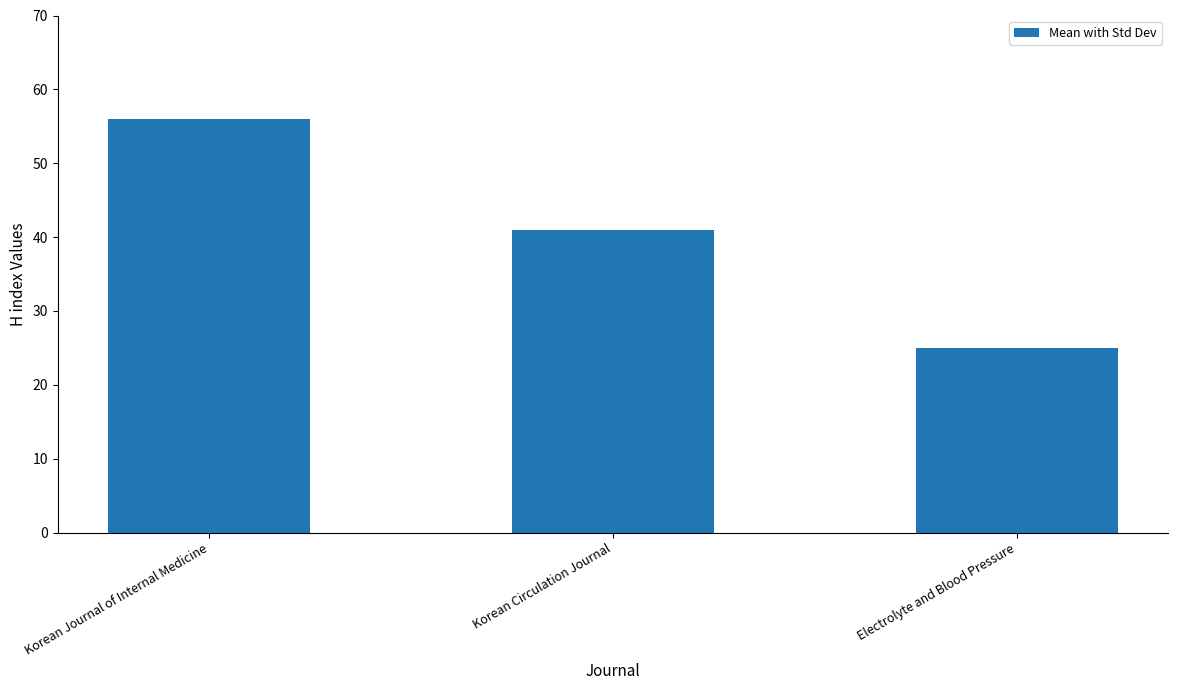

Rank the categories by value from highest to lowest.

Korean Journal of Internal Medicine, Korean Circulation Journal, Electrolyte and Blood Pressure